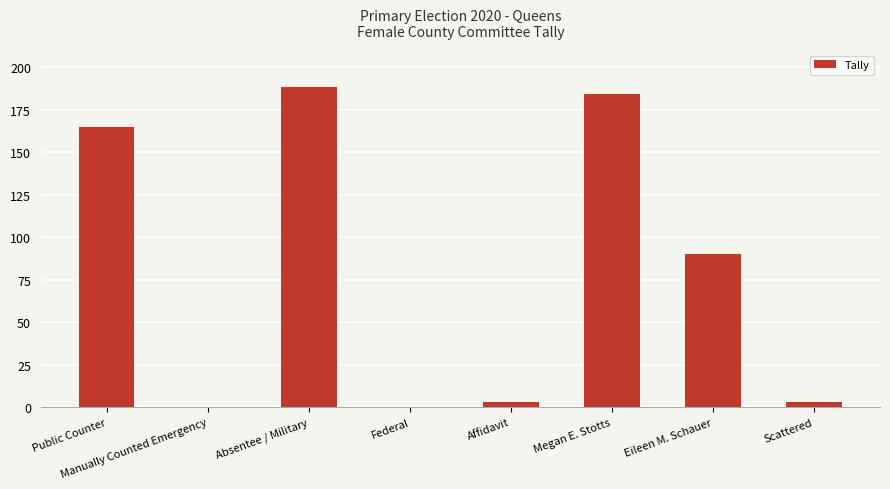

Does the chart contain stacked bars?

No